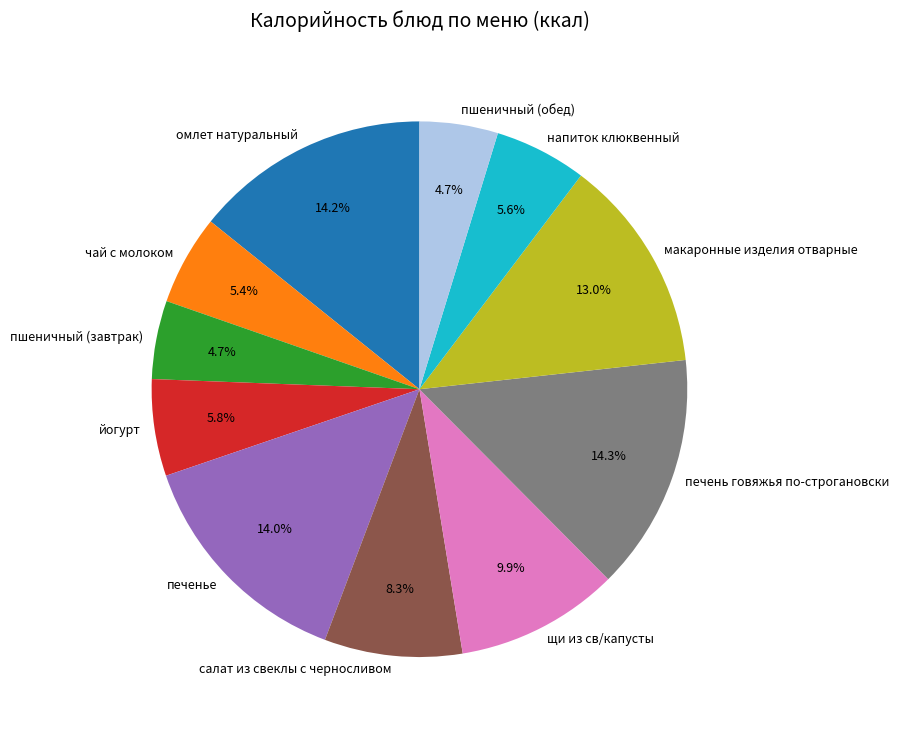

What is the total percentage of йогурт and щи из св/капусты?

15.7%